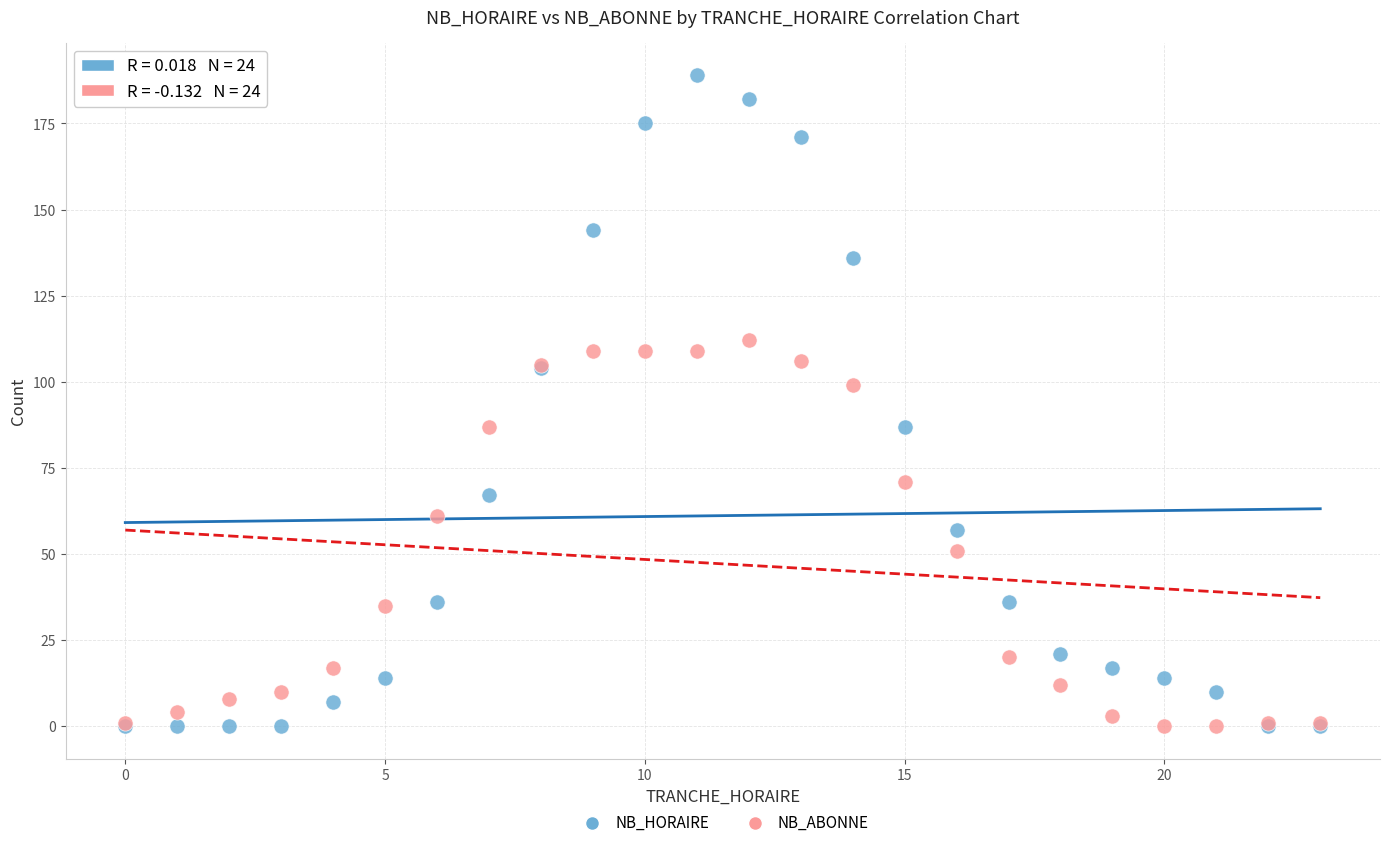

Which series has the largest Y range (max minus min)?

NB_HORAIRE